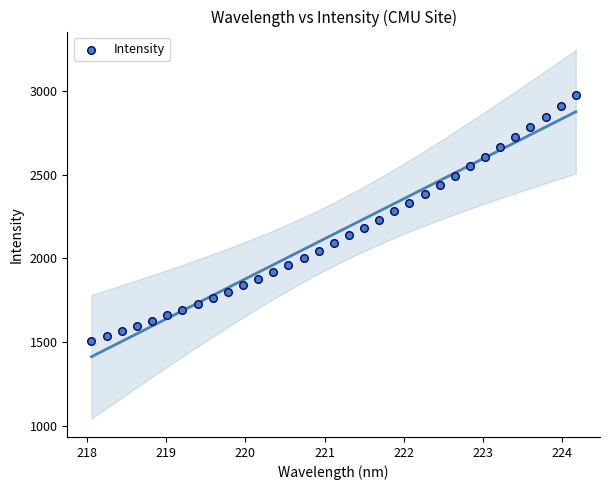

What is the range of X values (max minus min)?

6.1